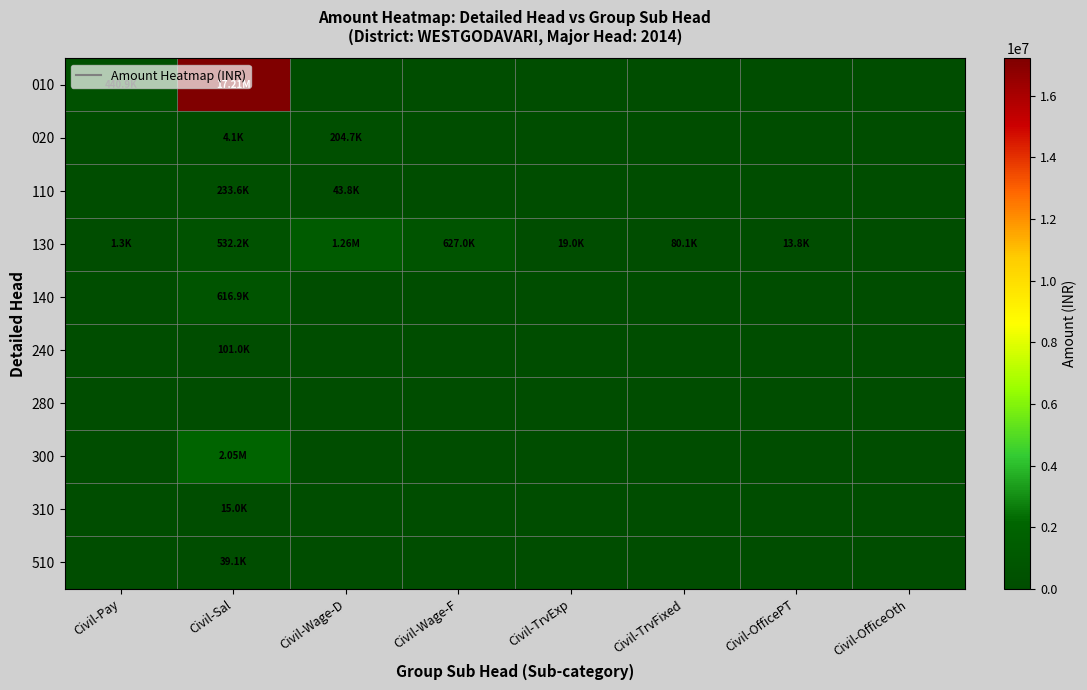

At how many categories does at least one series exceed 399292?

4